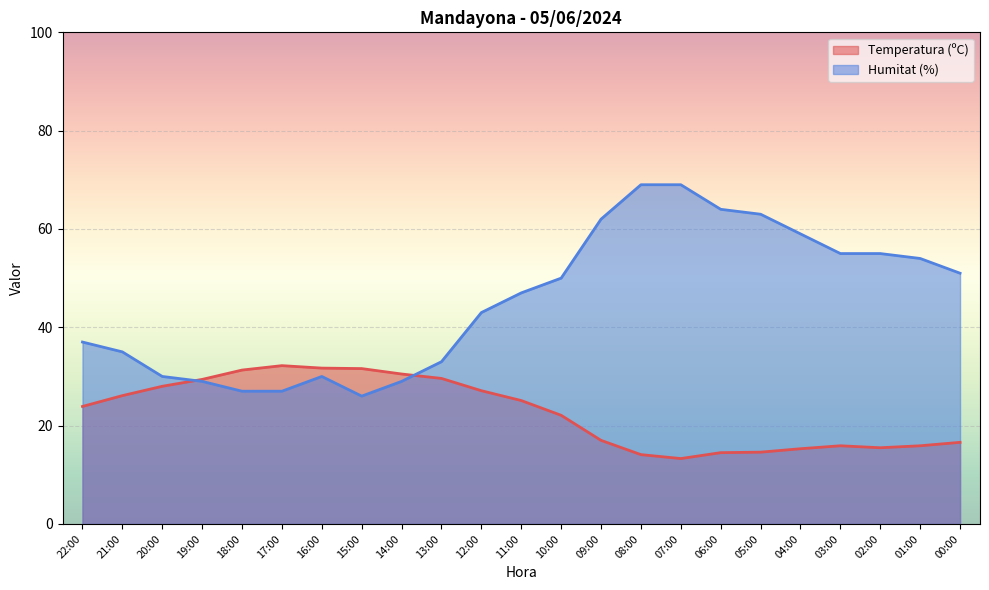

Does the chart display data point markers on the line(s)?

No